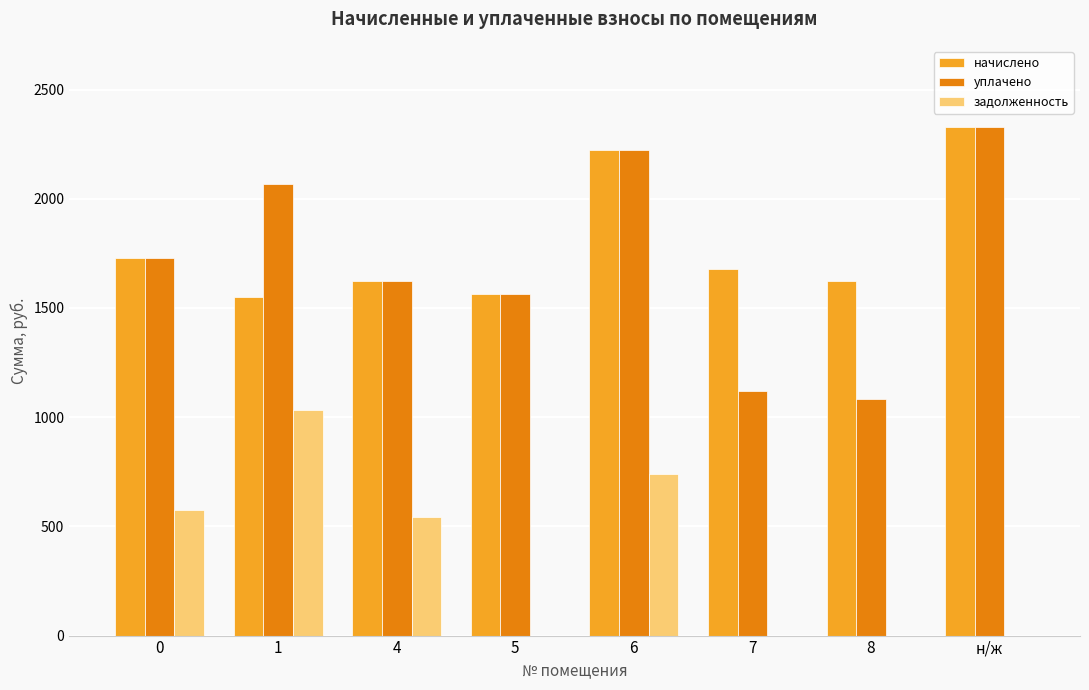

The value of уплачено at 0 is 2718.1. True or false?

False